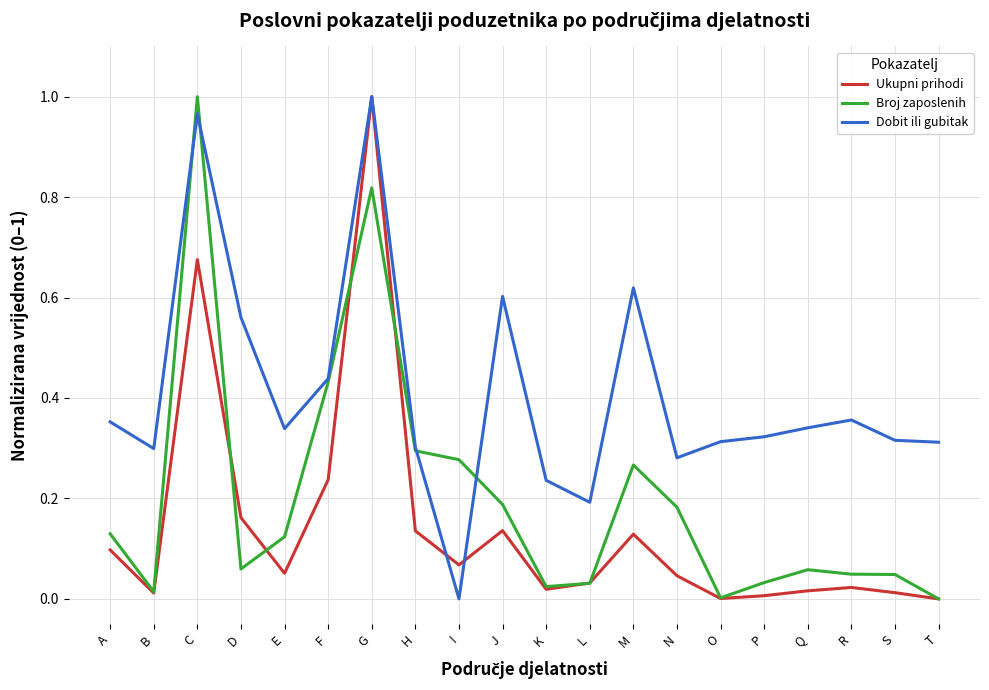

Does the chart have visible grid lines?

Yes